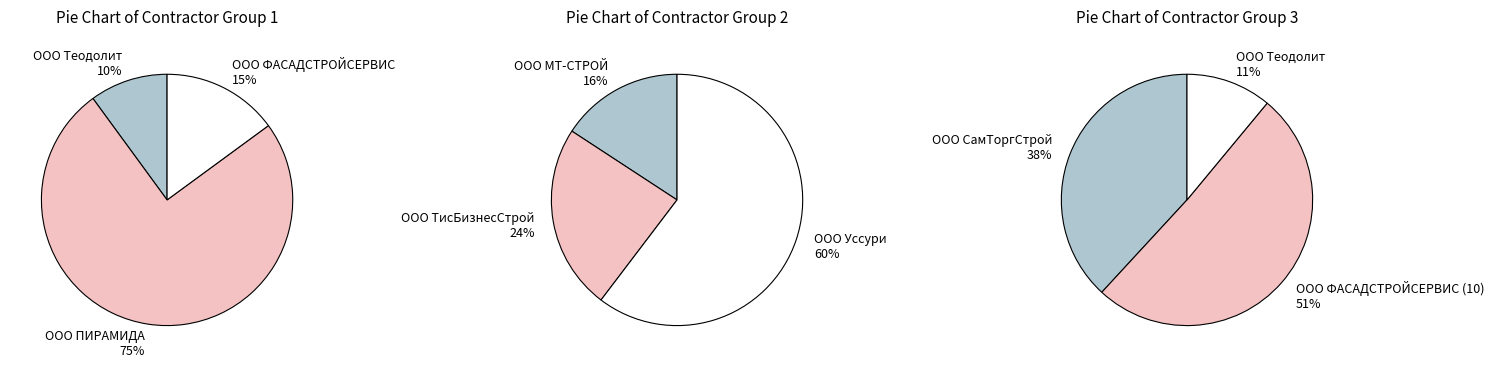

Which slice is the largest?

ООО ПИРАМИДА